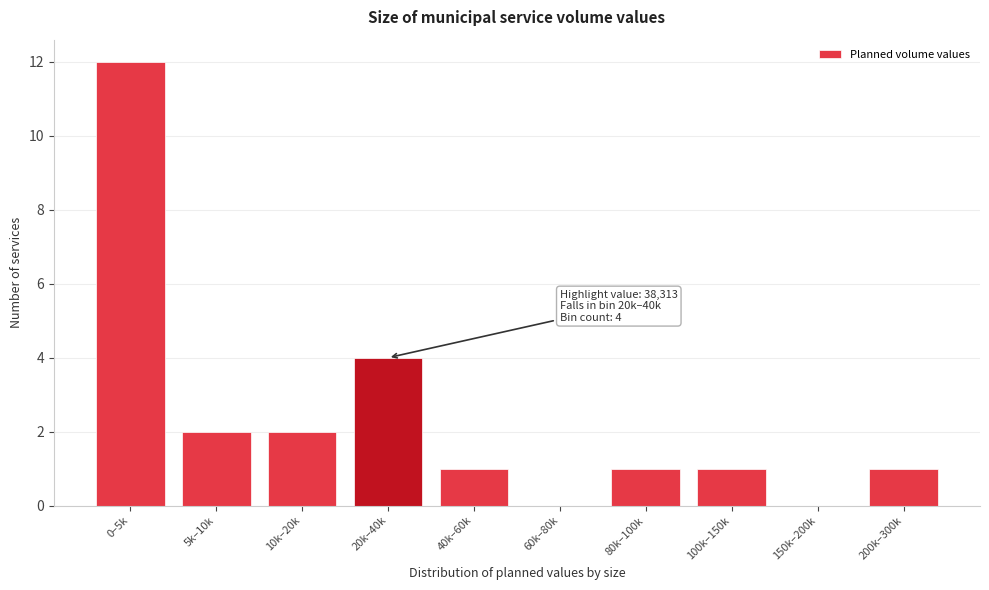

Reading left to right, what are all the values shown in this chart?

0–5k=12	5k–10k=2	10k–20k=2	20k–40k=4	40k–60k=1	60k–80k=0	80k–100k=1	100k–150k=1	150k–200k=0	200k–300k=1